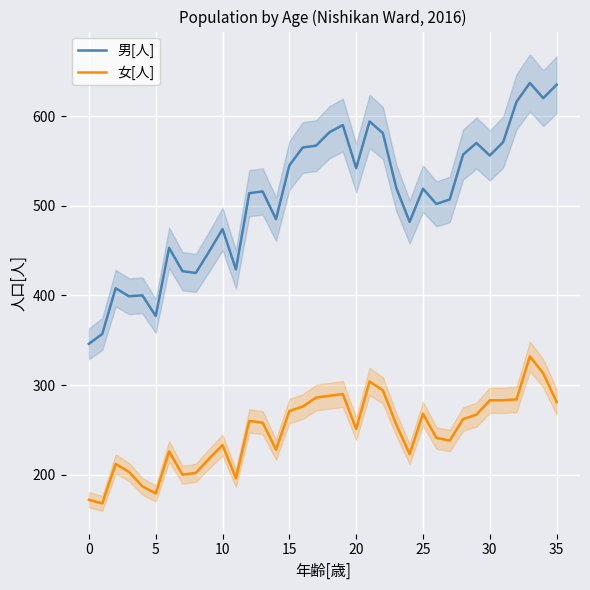

What is the minimum value for 男[人]?

346